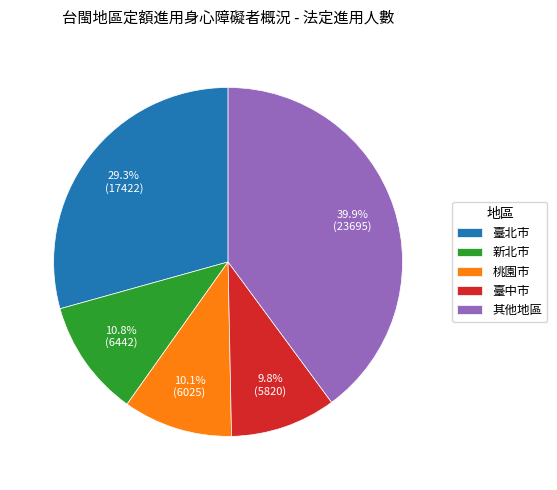

Combined, do 桃園市 and 新北市 account for over 50%?

No